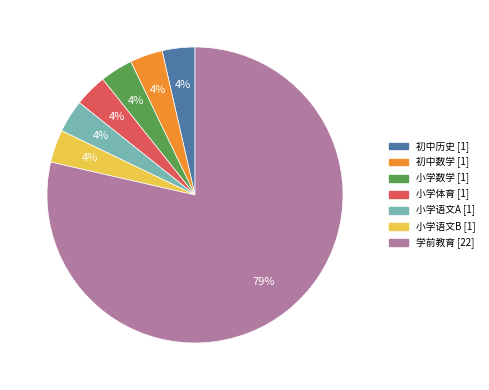

Do 小学数学 and 小学语文A together represent more than half of the pie?

No